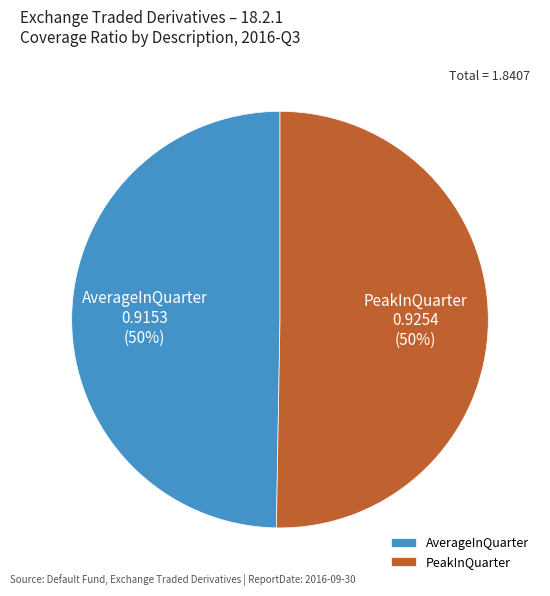

To the nearest percent, what is the average slice percentage?

50%